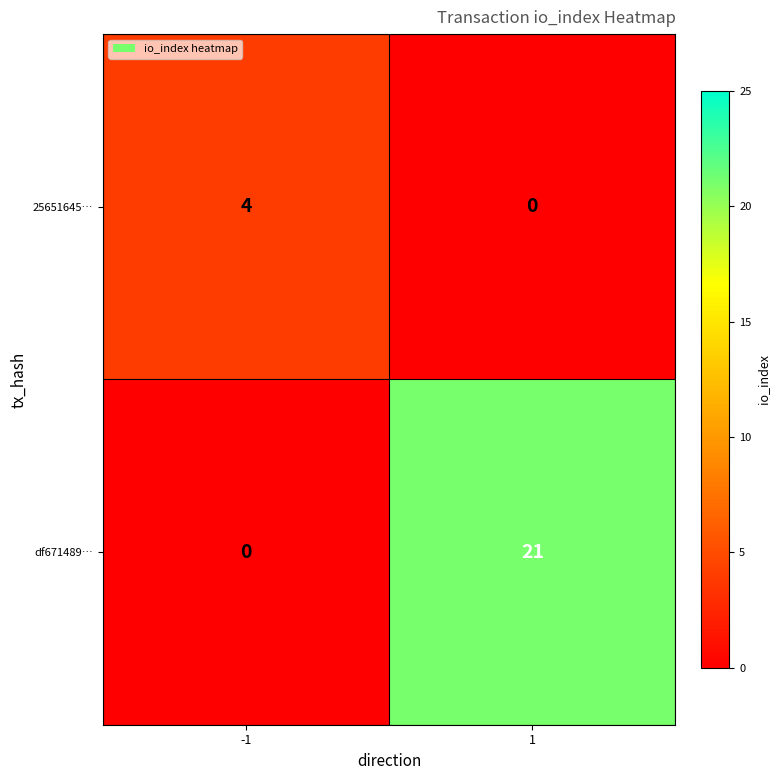

How many values in df671489… are above zero?

1